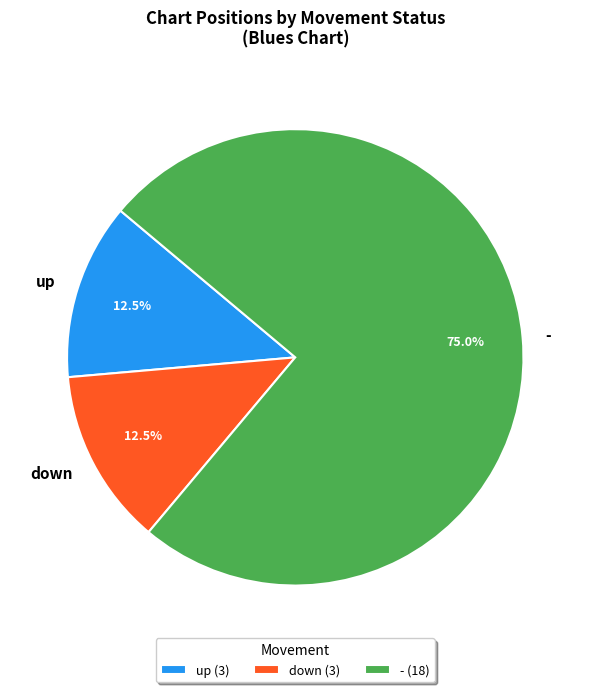

What is the ratio of the value at - to the value at down?

6.0